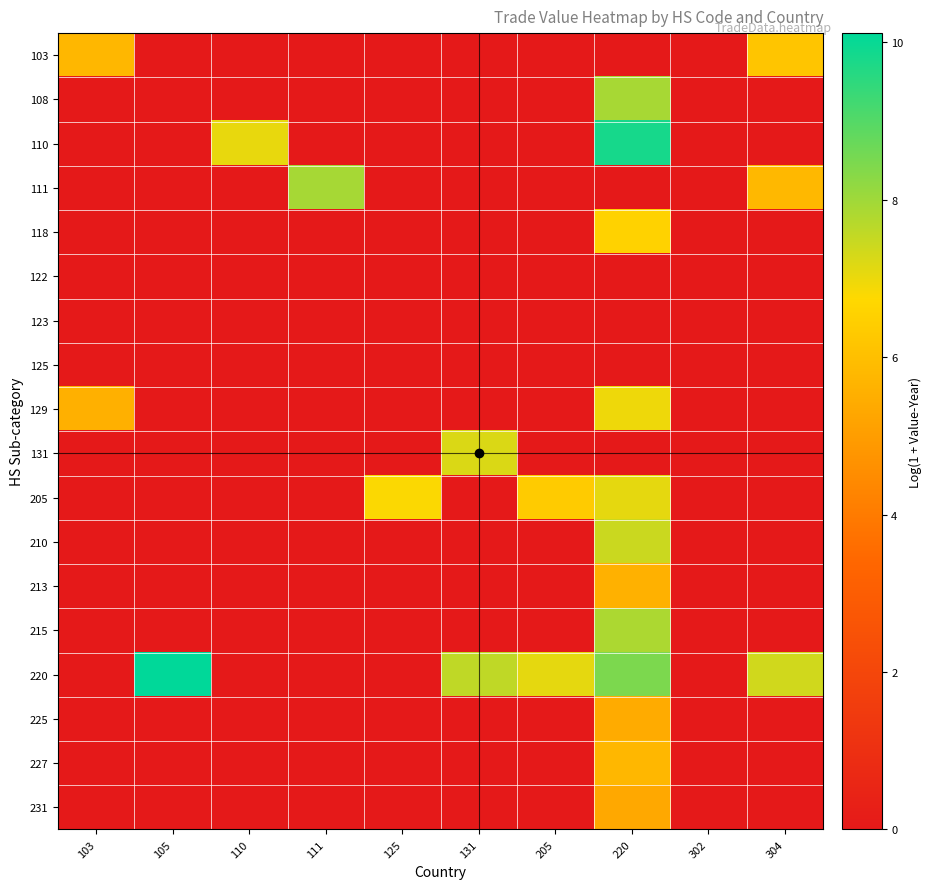

Reading left to right, transcribe all the data shown in this chart.

103: 103=5.8	105=0.0	110=0.0	111=0.0	125=0.0	131=0.0	205=0.0	220=0.0	302=0.0	304=6.2
108: 103=0.0	105=0.0	110=0.0	111=0.0	125=0.0	131=0.0	205=0.0	220=7.9	302=0.0	304=0.0
110: 103=0.0	105=0.0	110=7.1	111=0.0	125=0.0	131=0.0	205=0.0	220=9.8	302=0.0	304=0.0
111: 103=0.0	105=0.0	110=0.0	111=7.9	125=0.0	131=0.0	205=0.0	220=0.0	302=0.0	304=5.8
118: 103=0.0	105=0.0	110=0.0	111=0.0	125=0.0	131=0.0	205=0.0	220=6.6	302=0.0	304=0.0
122: 103=0.0	105=0.0	110=0.0	111=0.0	125=0.0	131=0.0	205=0.0	220=0.0	302=0.0	304=0.0
123: 103=0.0	105=0.0	110=0.0	111=0.0	125=0.0	131=0.0	205=0.0	220=0.0	302=0.0	304=0.0
125: 103=0.0	105=0.0	110=0.0	111=0.0	125=0.0	131=0.0	205=0.0	220=0.0	302=0.0	304=0.0
129: 103=5.6	105=0.0	110=0.0	111=0.0	125=0.0	131=0.0	205=0.0	220=7.0	302=0.0	304=0.0
131: 103=0.0	105=0.0	110=0.0	111=0.0	125=0.0	131=7.2	205=0.0	220=0.0	302=0.0	304=0.0
205: 103=0.0	105=0.0	110=0.0	111=0.0	125=6.8	131=0.0	205=6.3	220=7.1	302=0.0	304=0.0
210: 103=0.0	105=0.0	110=0.0	111=0.0	125=0.0	131=0.0	205=0.0	220=7.4	302=0.0	304=0.0
213: 103=0.0	105=0.0	110=0.0	111=0.0	125=0.0	131=0.0	205=0.0	220=5.6	302=0.0	304=0.0
215: 103=0.0	105=0.0	110=0.0	111=0.0	125=0.0	131=0.0	205=0.0	220=7.8	302=0.0	304=0.0
220: 103=0.0	105=10.1	110=0.0	111=0.0	125=0.0	131=7.6	205=7.1	220=8.5	302=0.0	304=7.4
225: 103=0.0	105=0.0	110=0.0	111=0.0	125=0.0	131=0.0	205=0.0	220=5.4	302=0.0	304=0.0
227: 103=0.0	105=0.0	110=0.0	111=0.0	125=0.0	131=0.0	205=0.0	220=5.8	302=0.0	304=0.0
231: 103=0.0	105=0.0	110=0.0	111=0.0	125=0.0	131=0.0	205=0.0	220=5.3	302=0.0	304=0.0